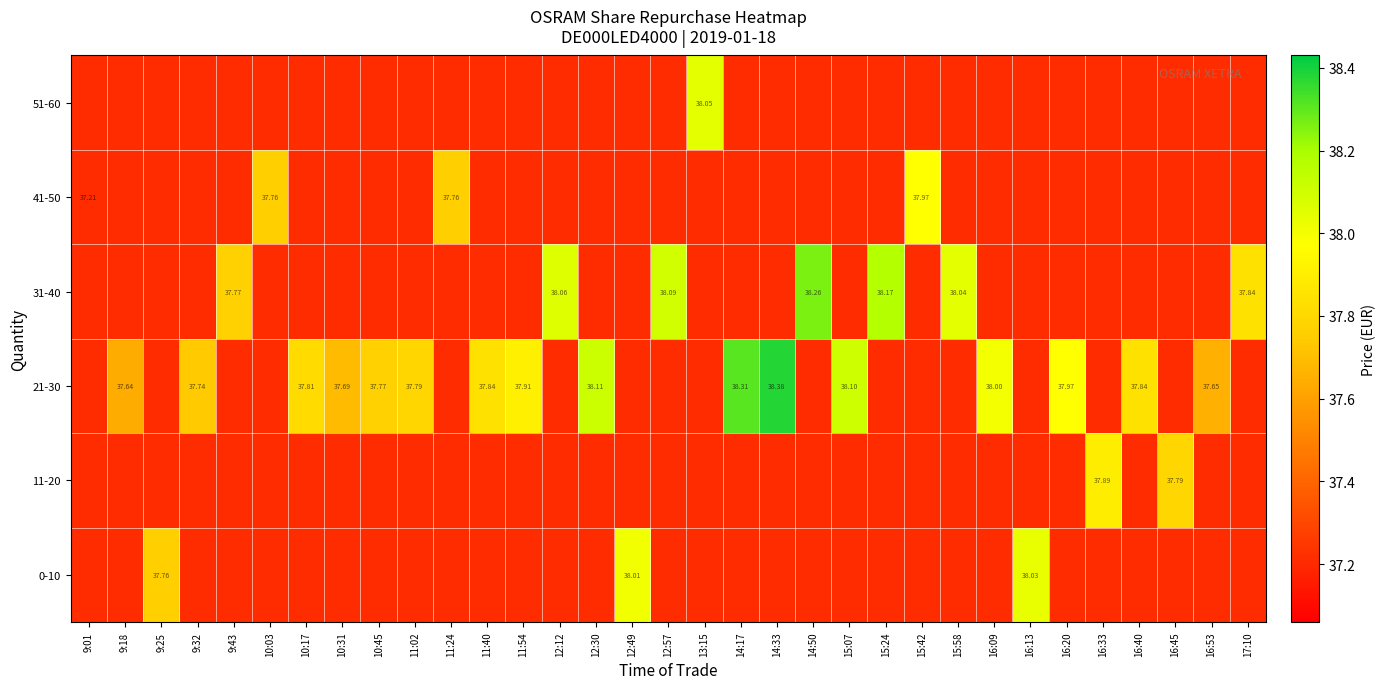

How many series are shown in this chart?

6